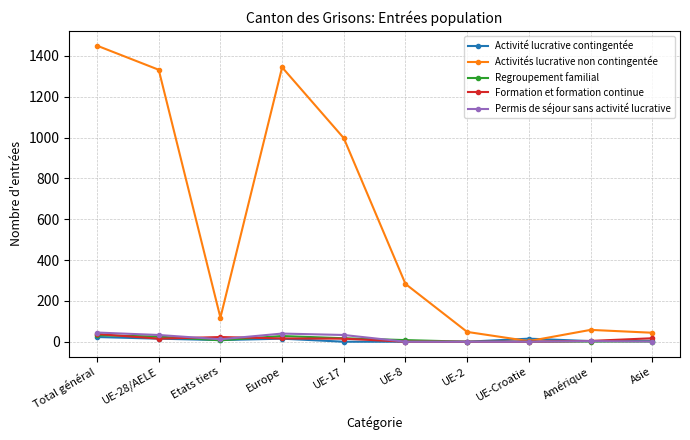

What is the maximum value shown in the chart?

1450